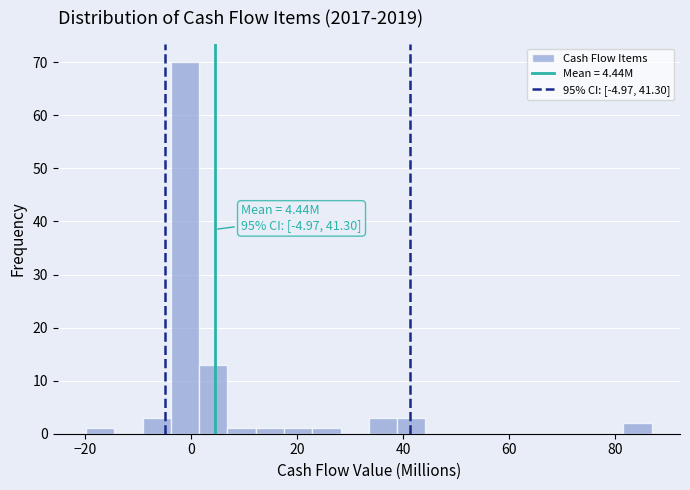

Read against the x-axis, roughly where is the centre of the tallest bar?

-2